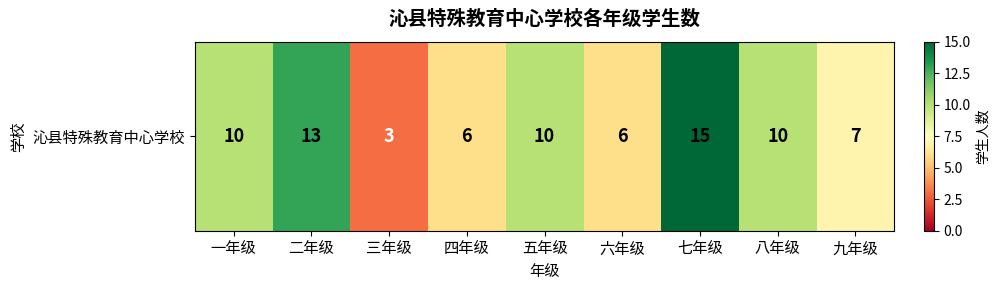

The value at 七年级 is 15. True or false?

True